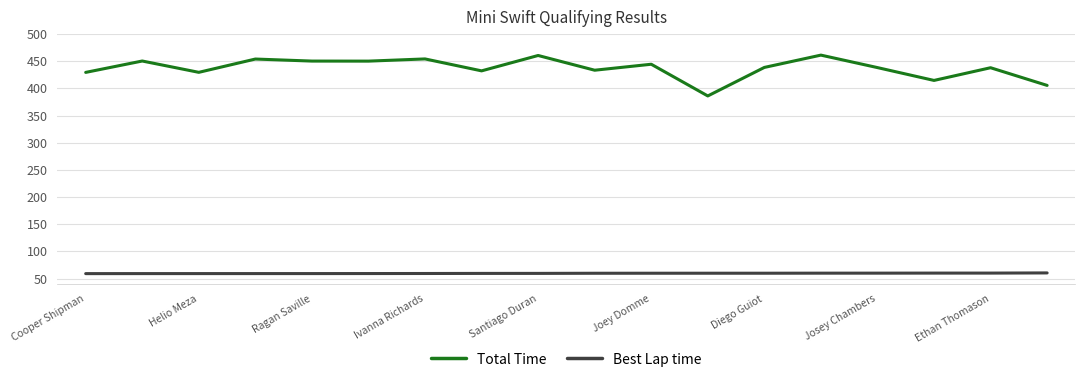

Which series has the widest spread of values?

Total Time